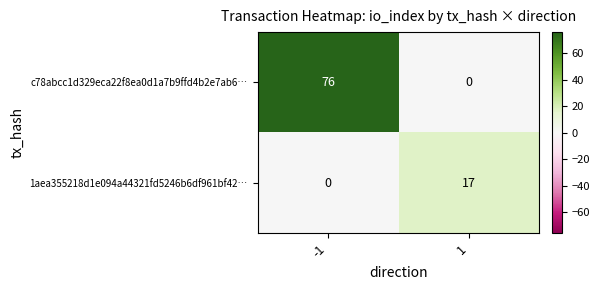

List the series in order of their overall mean, lowest first.

1aea355218d1e094a44321fd5246b6df961bf42…, c78abcc1d329eca22f8ea0d1a7b9ffd4b2e7ab6…